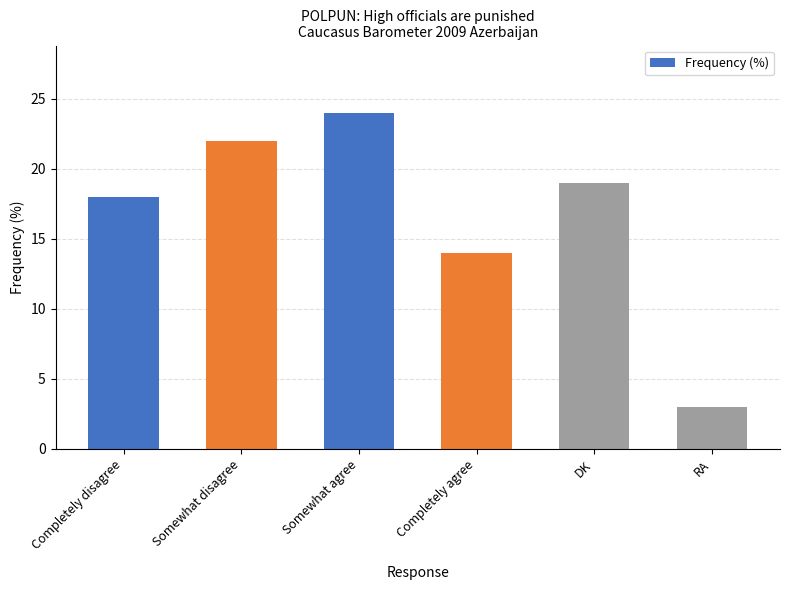

At which label is the value closest to 13?

Completely agree